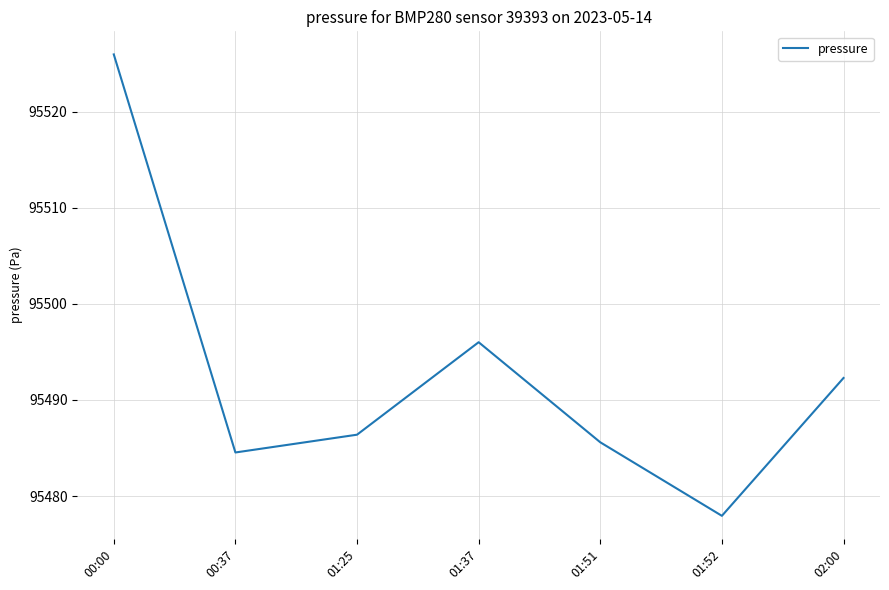

True or false: the data shows 29297.8 at 01:51.

False